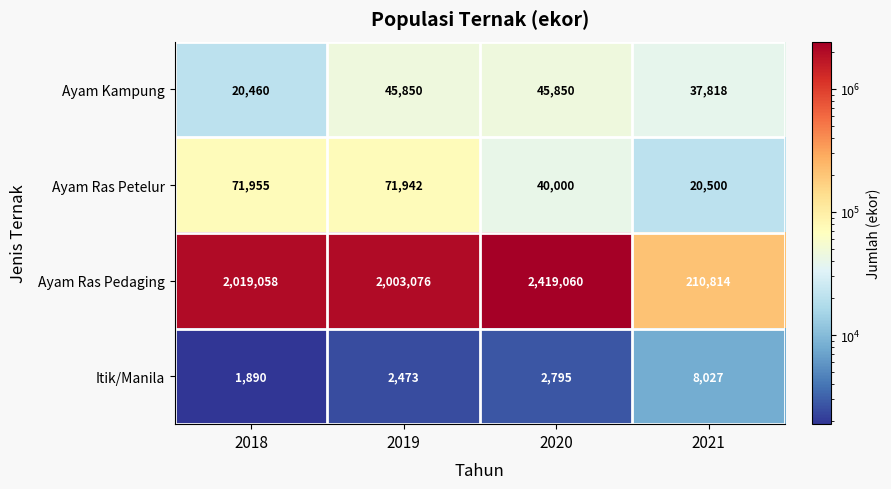

Which series has the widest spread of values?

Ayam Ras Pedaging